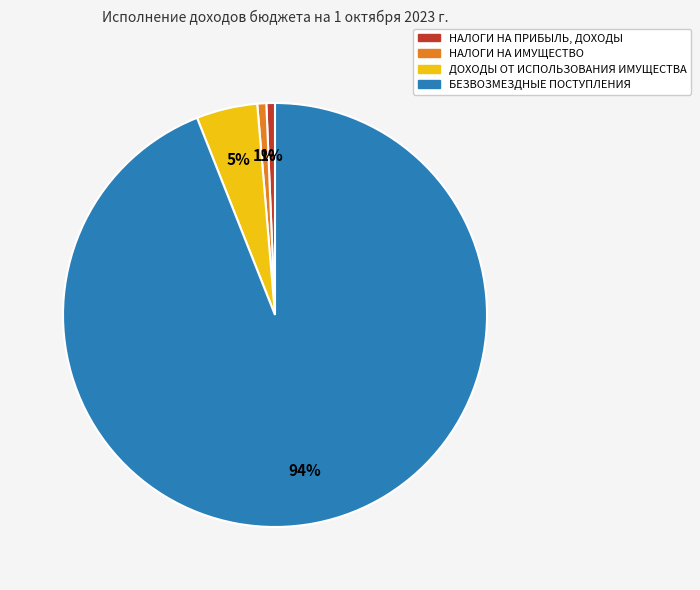

To the nearest percent, what is the average slice percentage?

25%